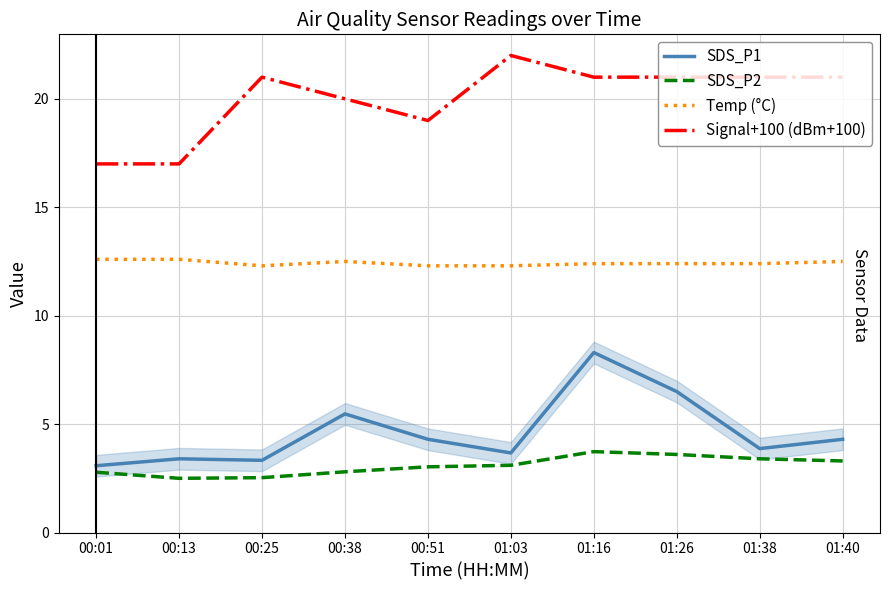

Rank the categories by SDS_P2 value from highest to lowest.

01:16, 01:26, 01:38, 01:40, 01:03, 00:51, 00:38, 00:01, 00:25, 00:13